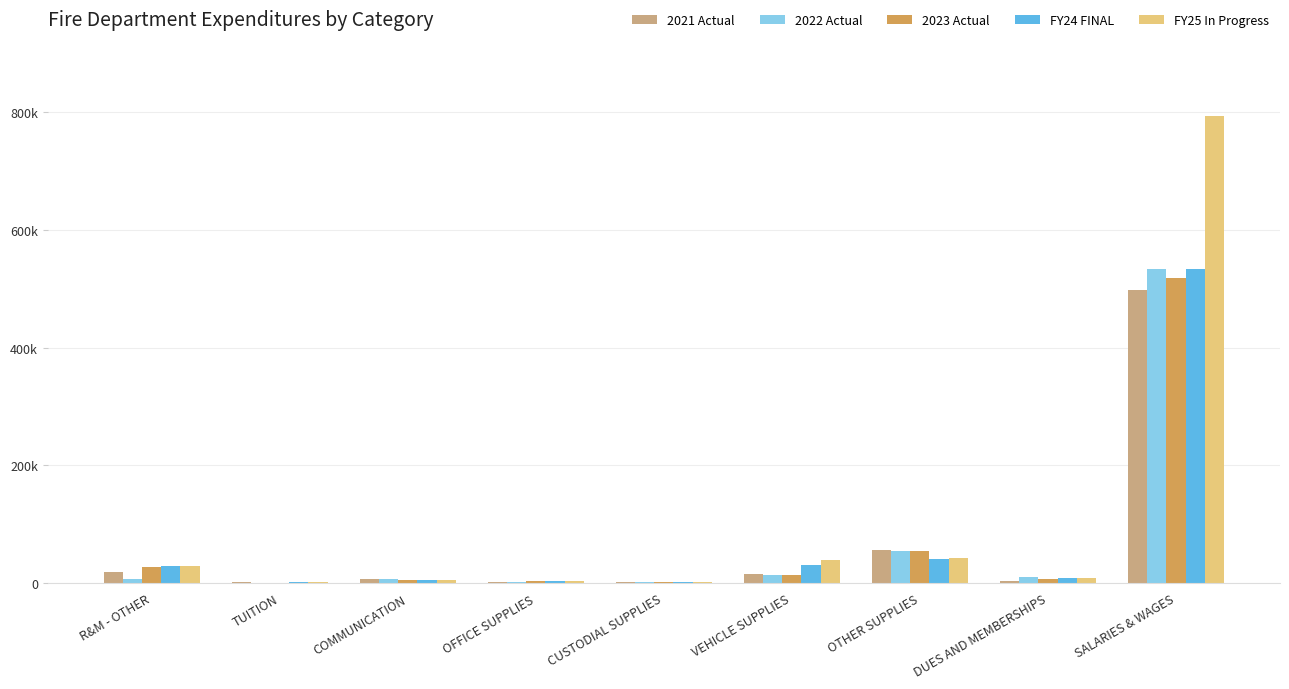

What are all the series names shown in the legend?

2021 Actual, 2022 Actual, 2023 Actual, FY24 FINAL, FY25 In Progress